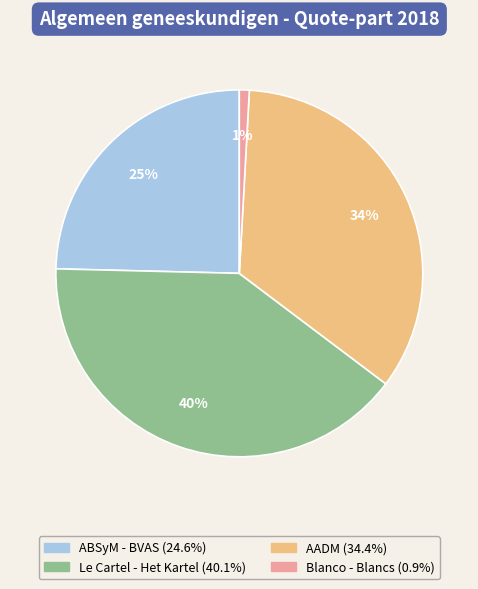

To the nearest percent, what is the average slice percentage?

25%